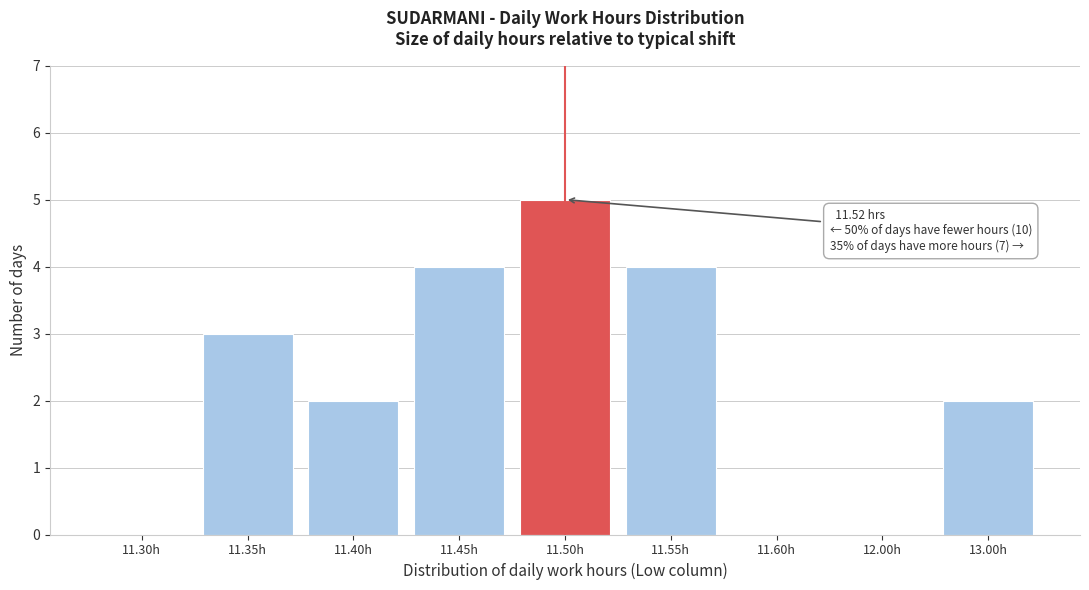

Reading left to right, what are all the values shown in this chart?

11.30h=0	11.35h=3	11.40h=2	11.45h=4	11.50h=5	11.55h=4	11.60h=0	12.00h=0	13.00h=2